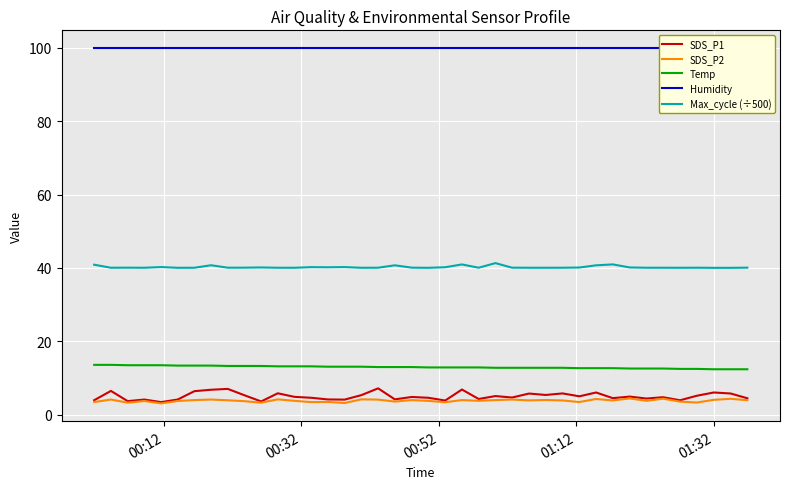

Rank the series by their maximum value, from lowest to highest.

SDS_P2, SDS_P1, Temp, Max_cycle (÷500), Humidity